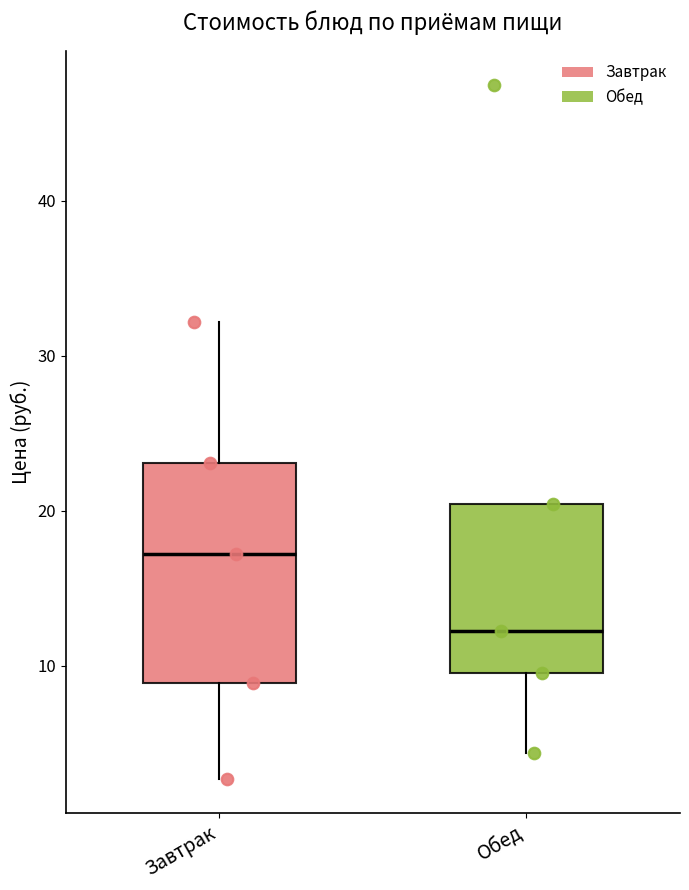

Which box has the highest median line?

Завтрак